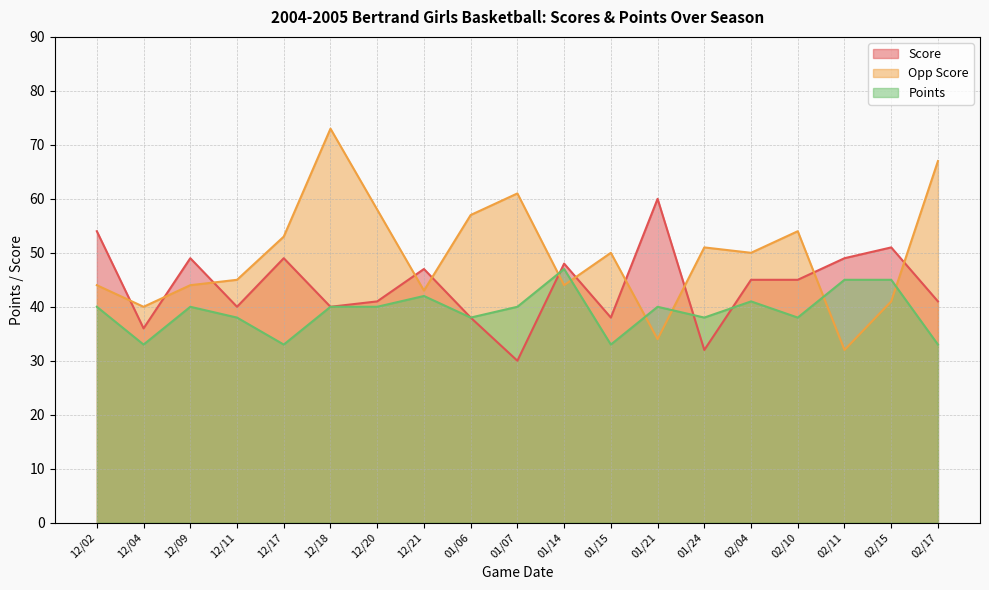

What is the difference between the Points values at 12/04 and 01/24?

5